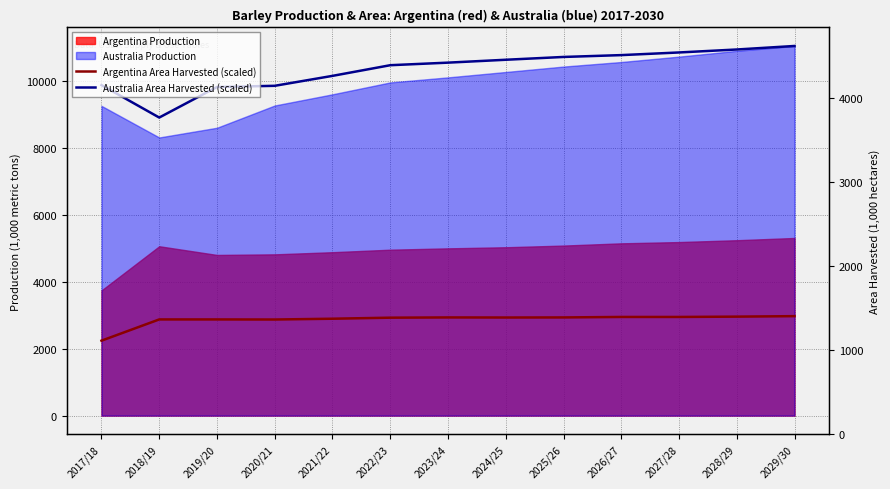

Which has a higher value, 2025/26 or 2017/18?

2025/26